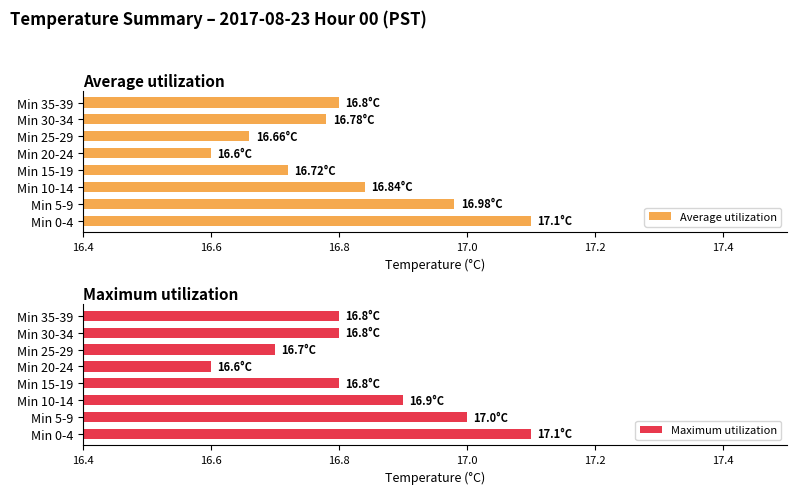

Where is Maximum utilization nearest to the value 16?

Min 20-24